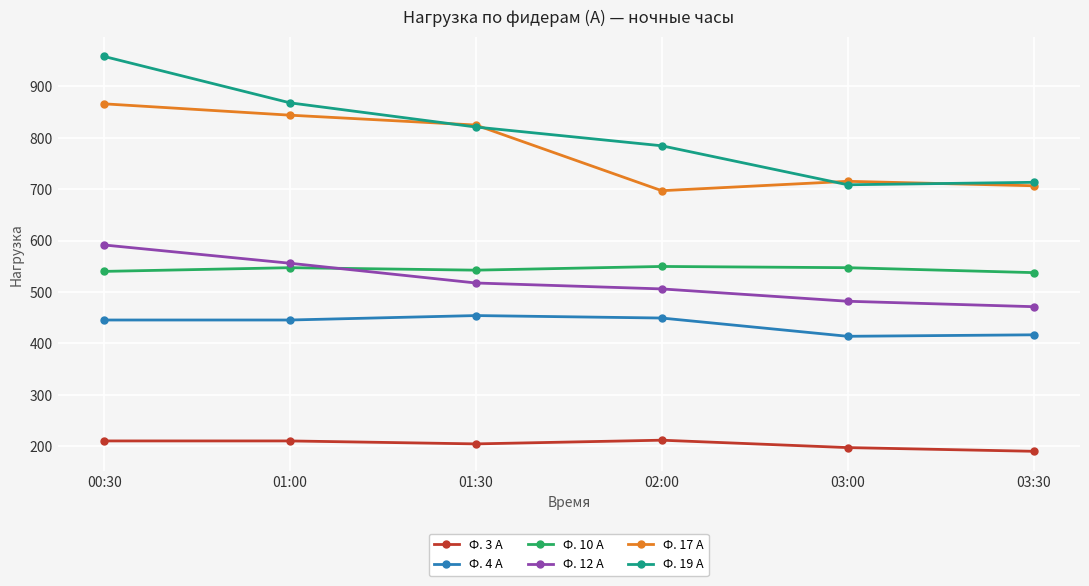

True or false: Ф. 12 А has more than 1 interior local peaks.

False